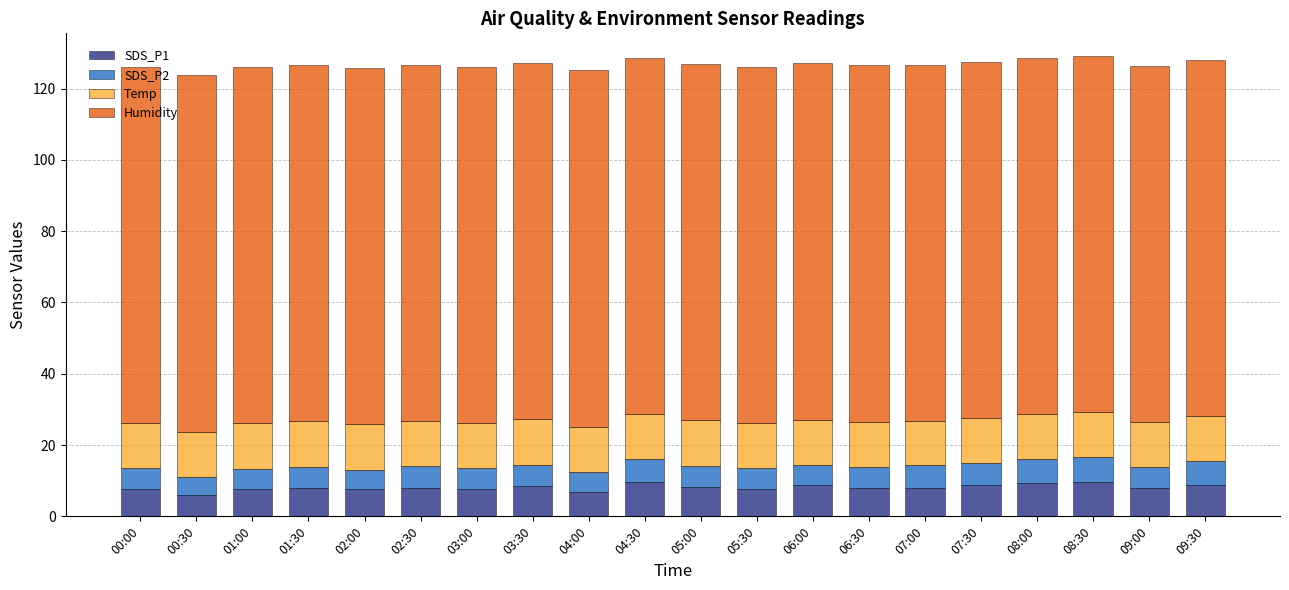

What is the total value across all series at 07:00?

126.7